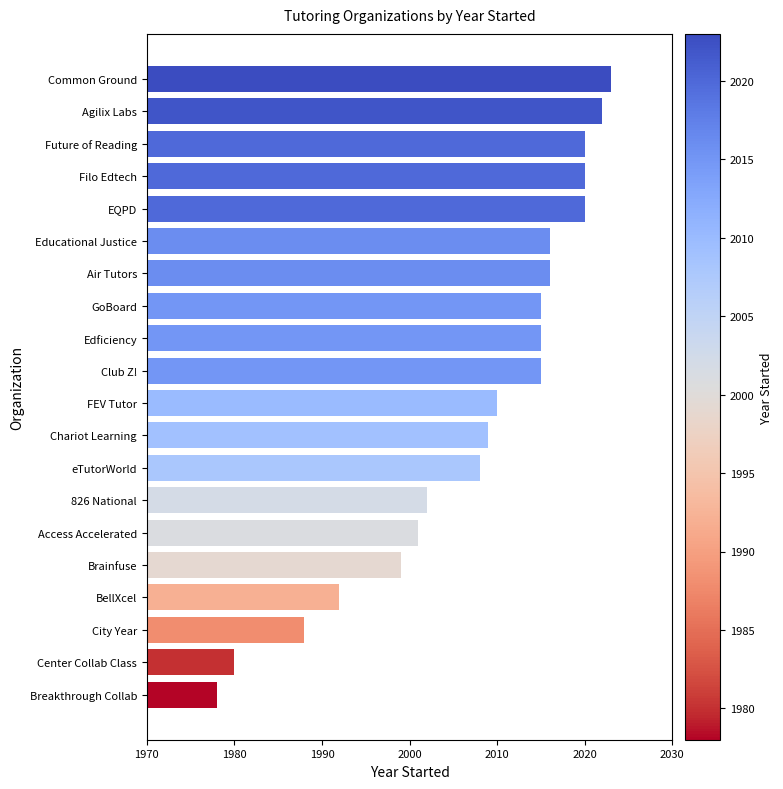

What is the difference between the second highest and second lowest values?

42